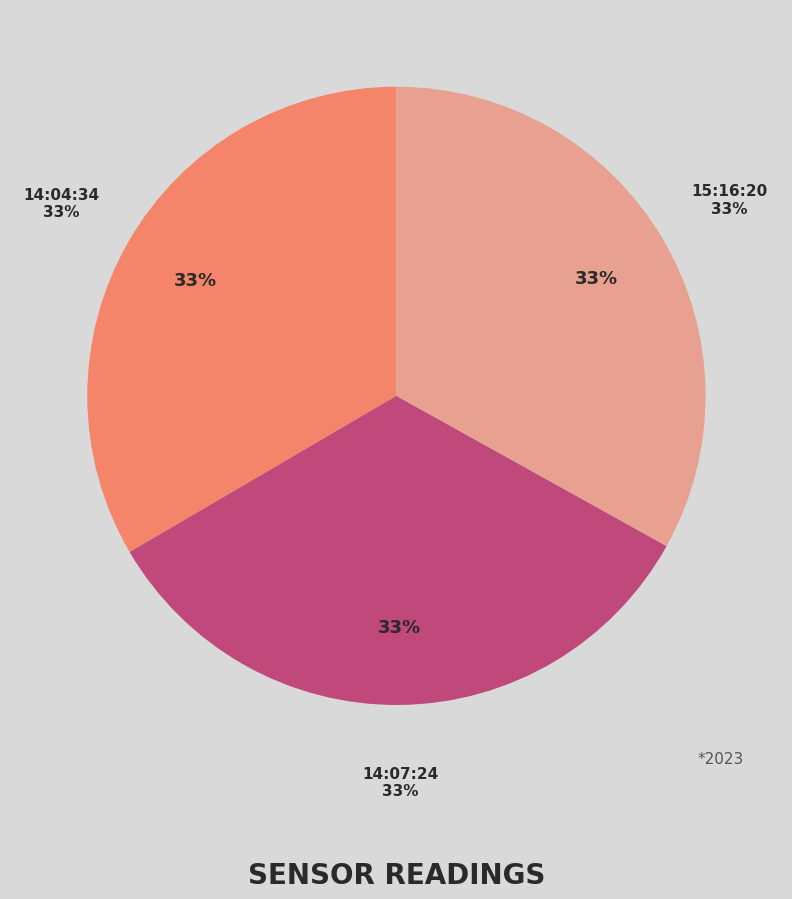

Which category has the biggest portion of the pie?

2023-09-27T14:07:24.709Z